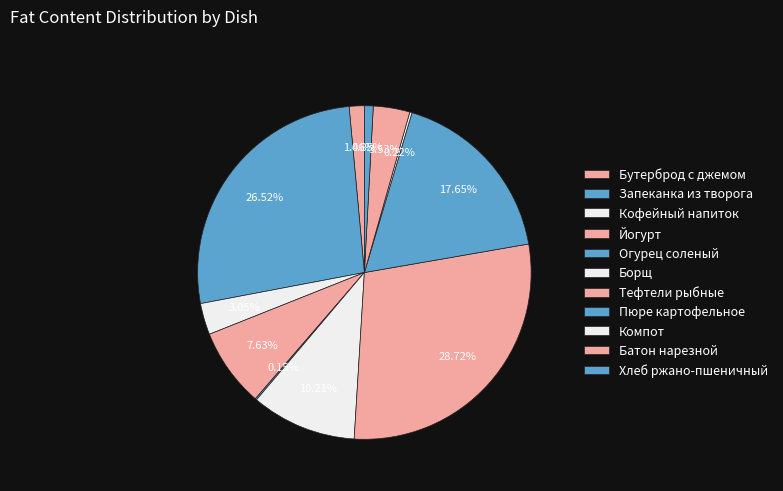

What is the smallest slice in the pie chart?

Огурец соленый